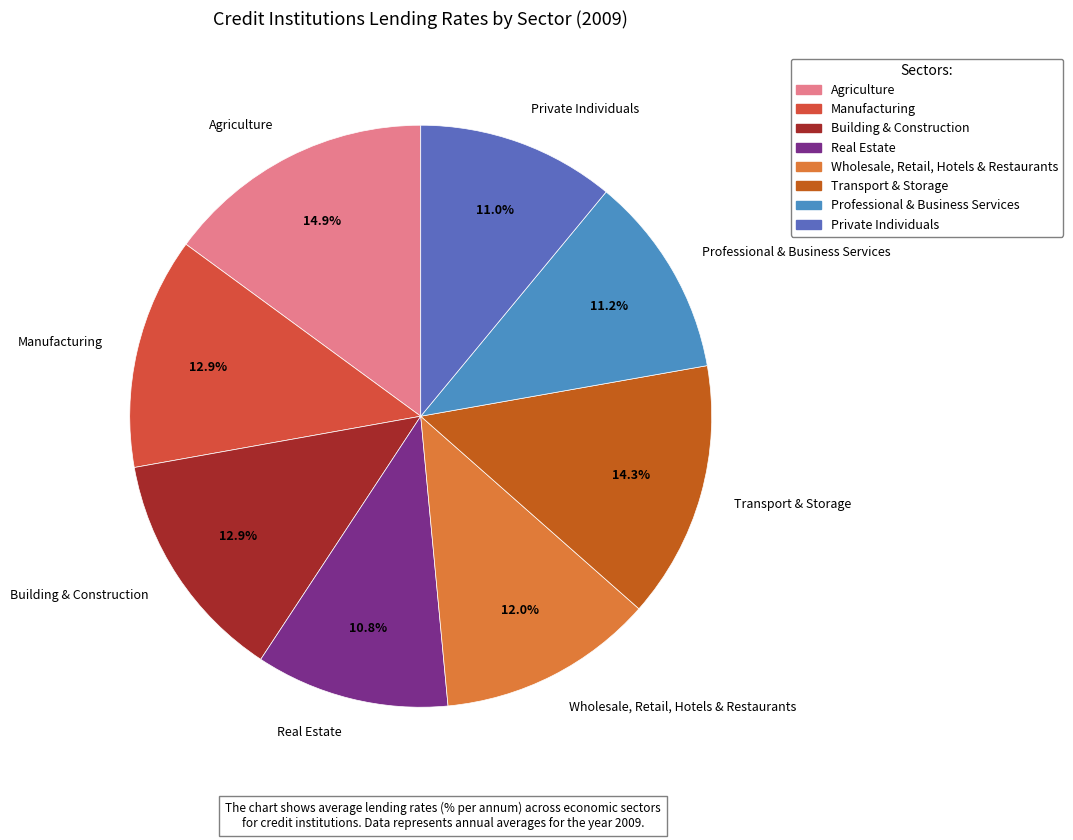

What percentage is NOT represented by Wholesale, Retail, Hotels & Restaurants?

88.0%